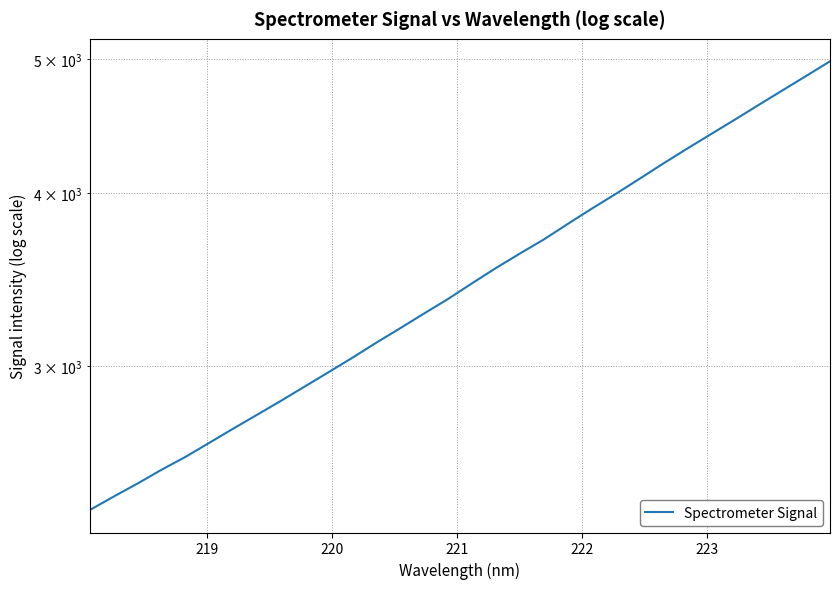

How many lines are shown in the chart?

1